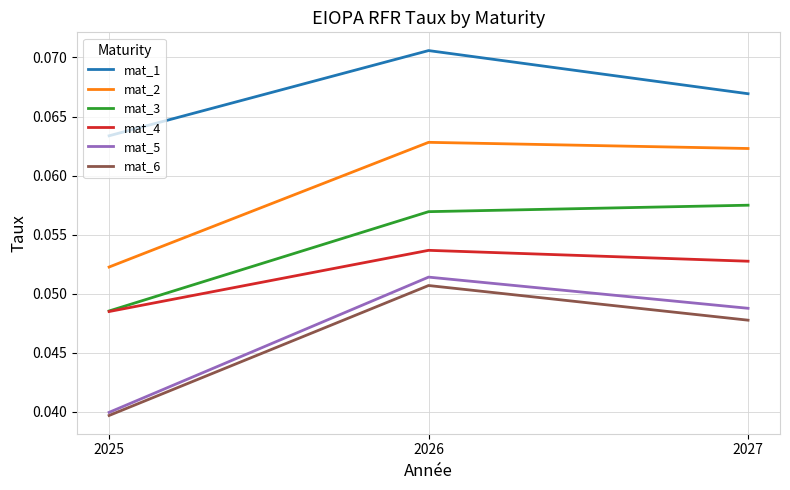

Which series has the largest range (max minus min)?

mat_5